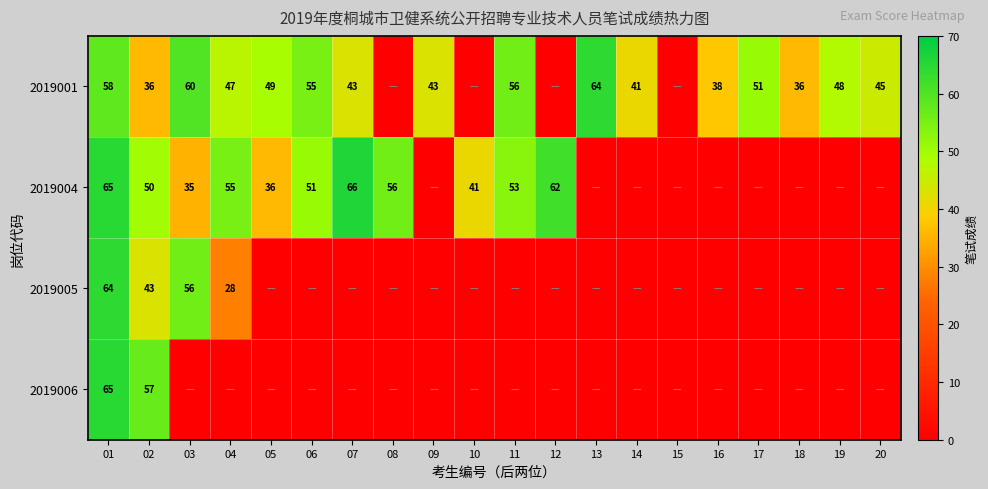

The value of 2019001 at 14 is 61. True or false?

False